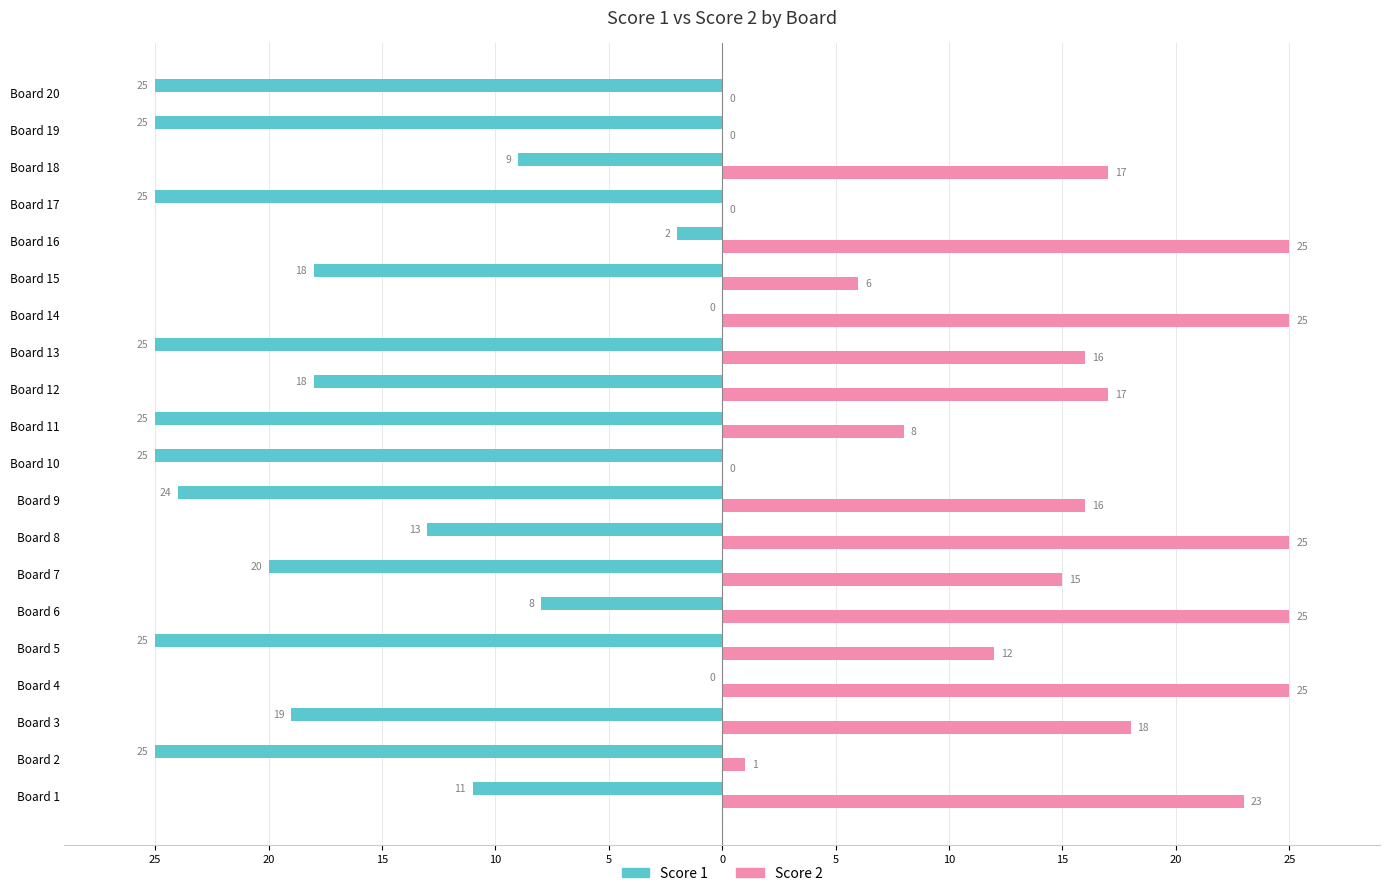

What is the average value of the Score 1 series?

-17